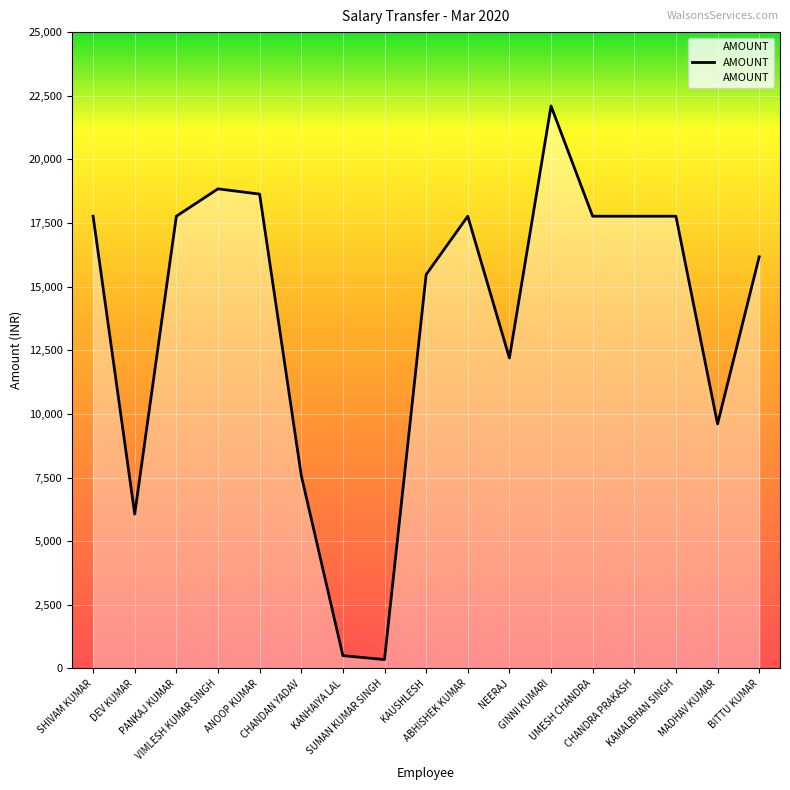

Is it true that the value at MADHAV KUMAR is 14889?

False